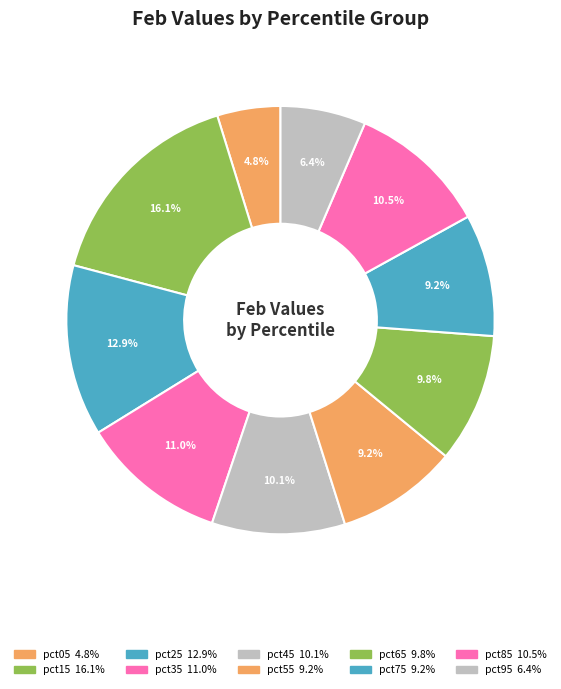

How many slices are in this pie chart?

10